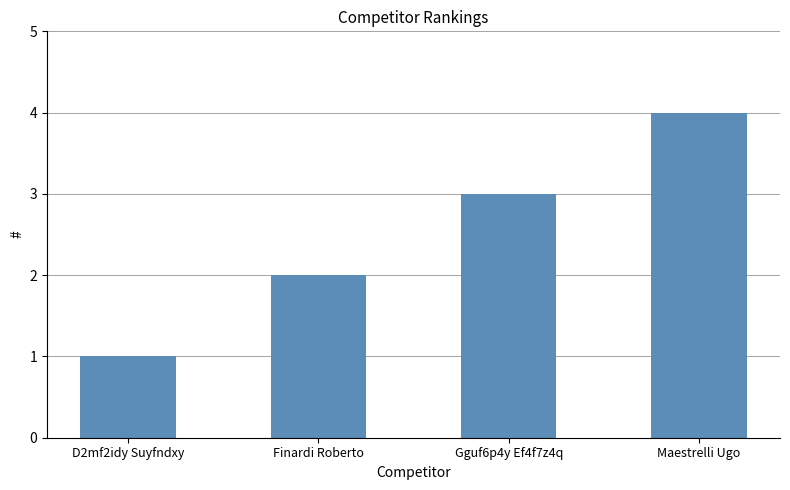

Reading left to right, list all the values displayed in this chart.

1	2	3	4